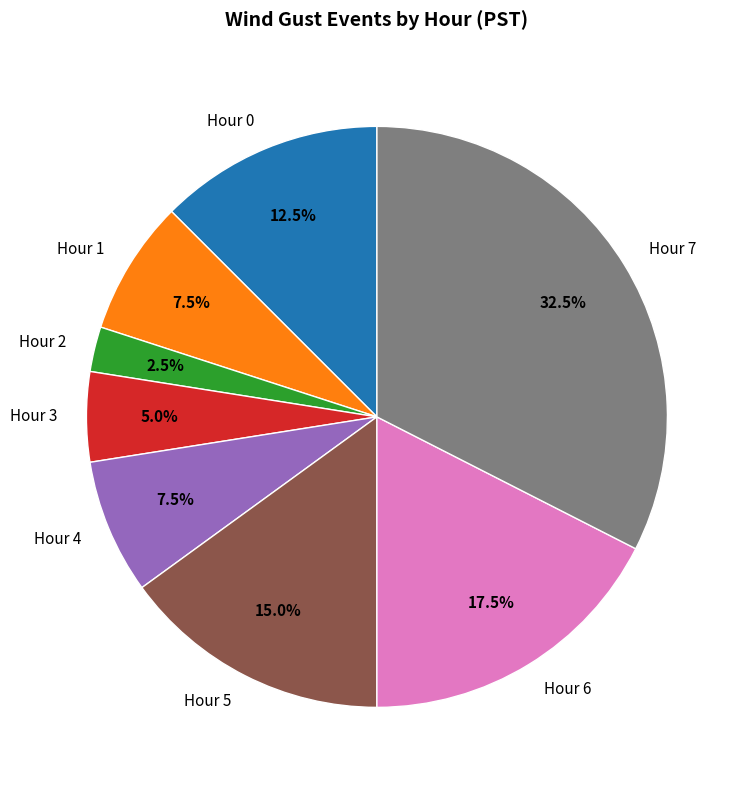

How many segments does this pie chart have?

8